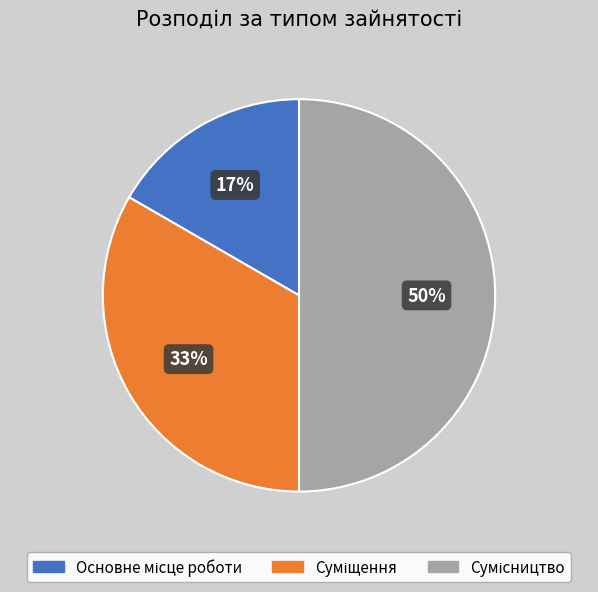

To the nearest percent, what is the average slice percentage?

33%